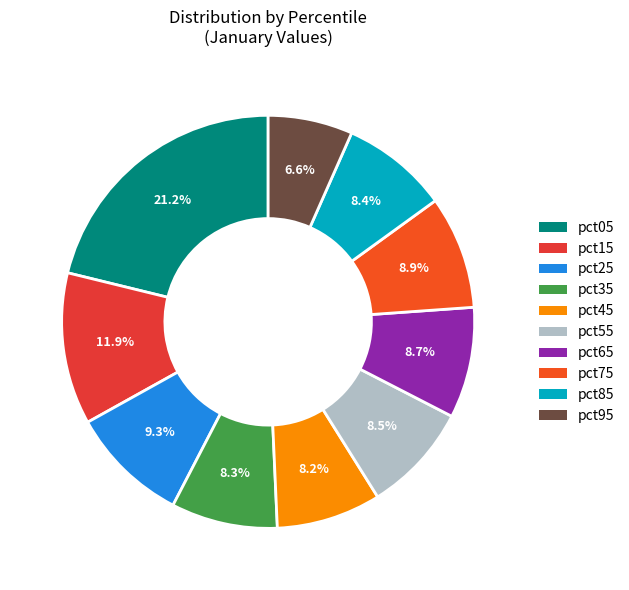

How many slices are in this pie chart?

10